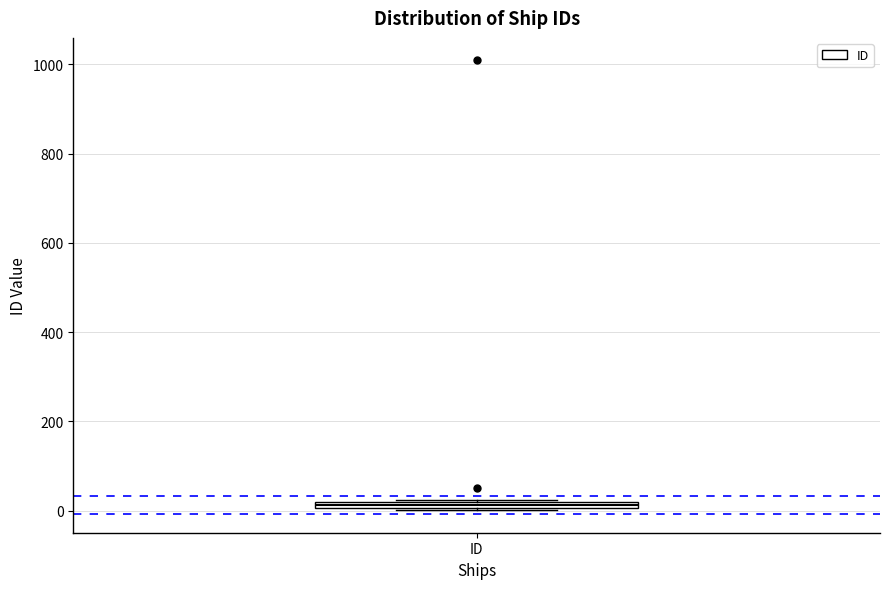

Where is the upper edge of the box for ID on the y-axis? The values are not printed on the chart, so give them approximately, as read against the axis.

20